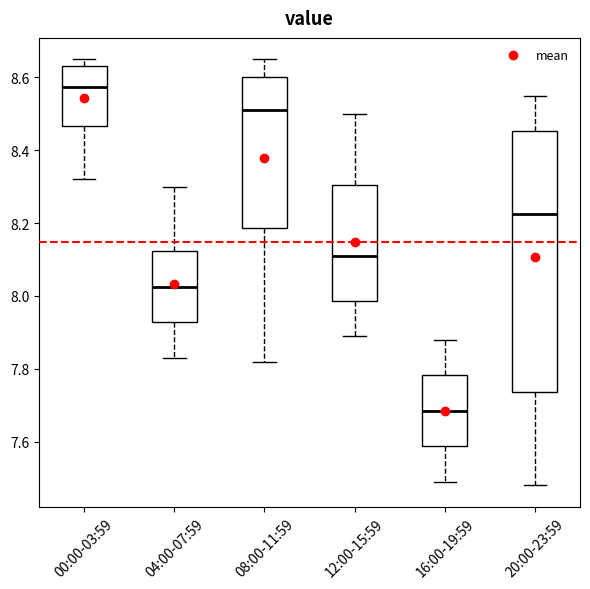

Which box is the tallest, from its lower edge to its upper edge?

20:00-23:59